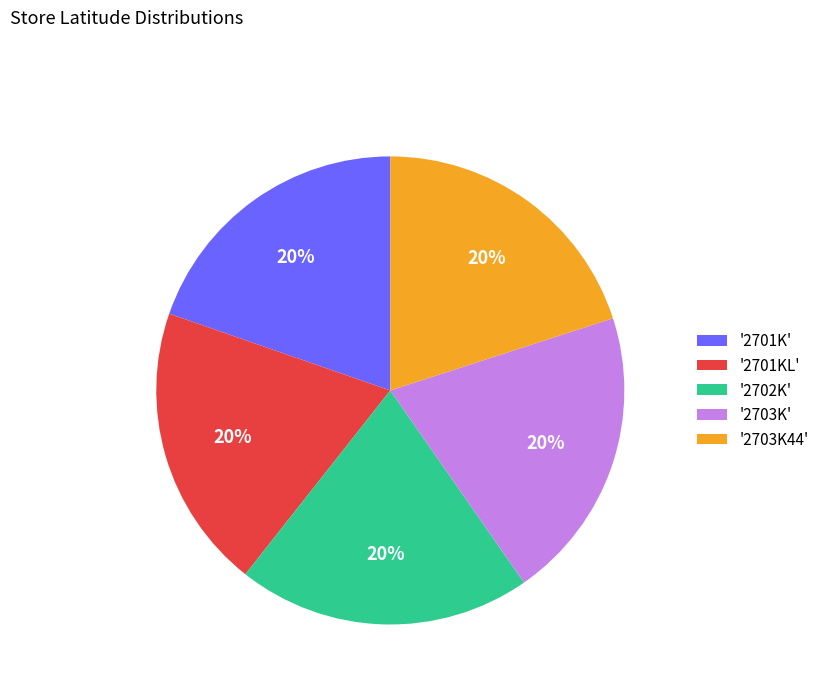

Approximately how many times larger is the value at '2702K' compared to '2703K'?

1.0